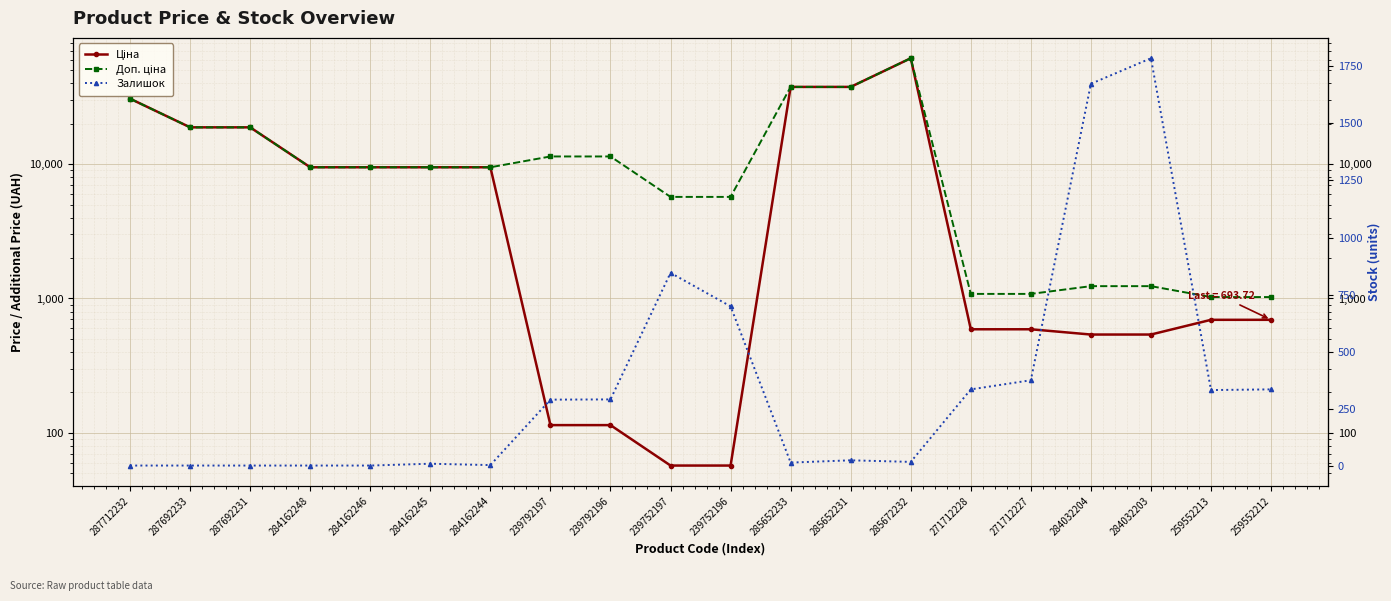

At which label is Доп. ціна closest to 31229?

287712232